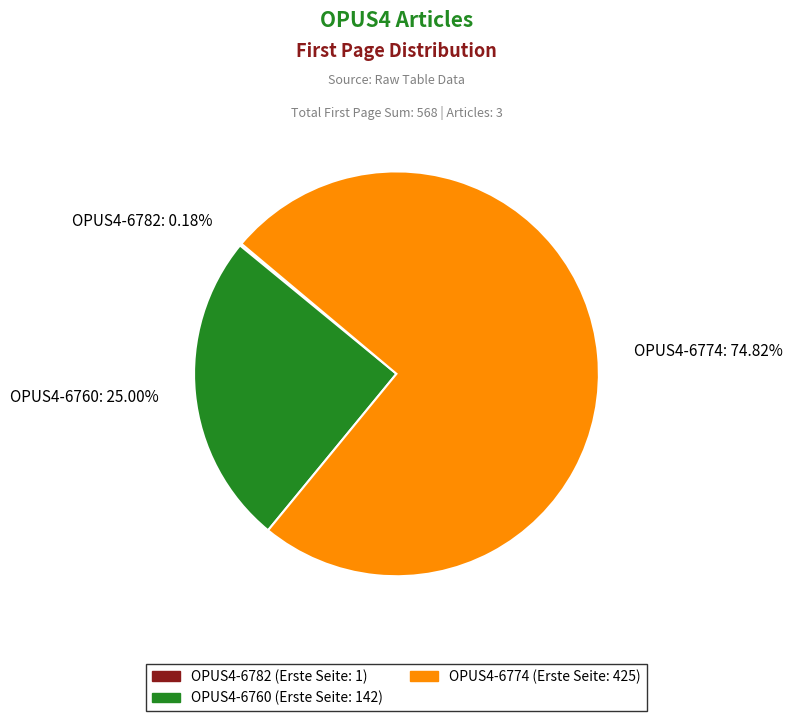

Between OPUS4-6760: 25.00% and OPUS4-6774: 74.82%, which is larger?

OPUS4-6774: 74.82%